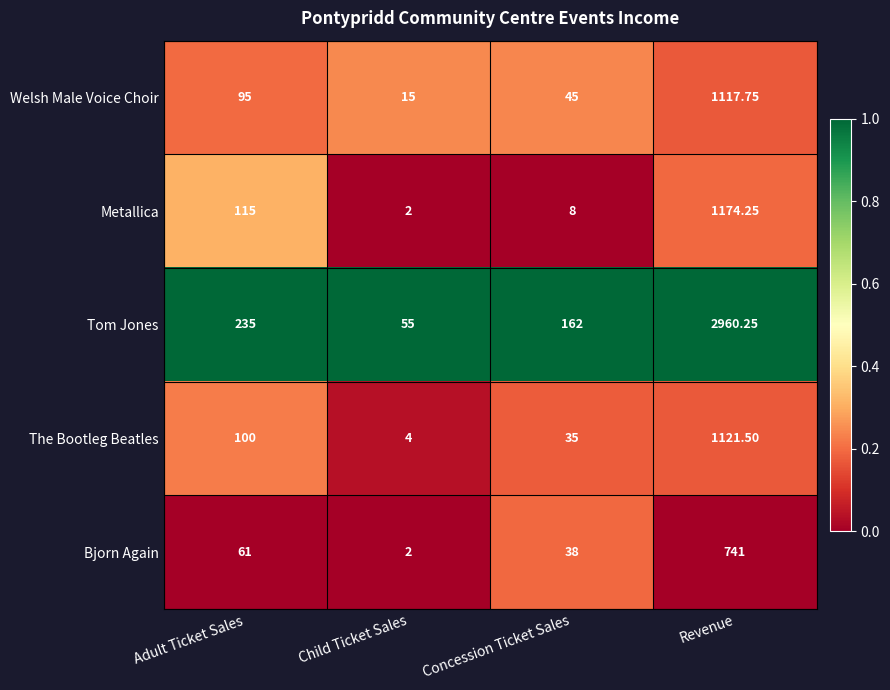

Where is Bjorn Again nearest to the value 371?

Adult Ticket Sales